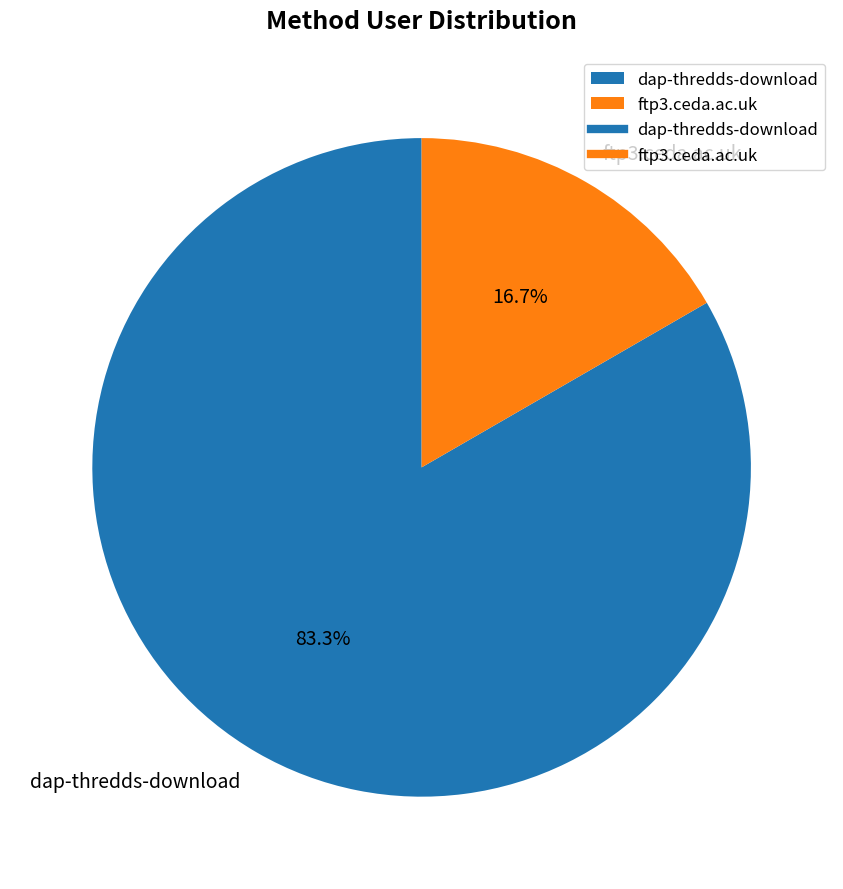

To the nearest percent, what portion does dap-thredds-download represent?

83%